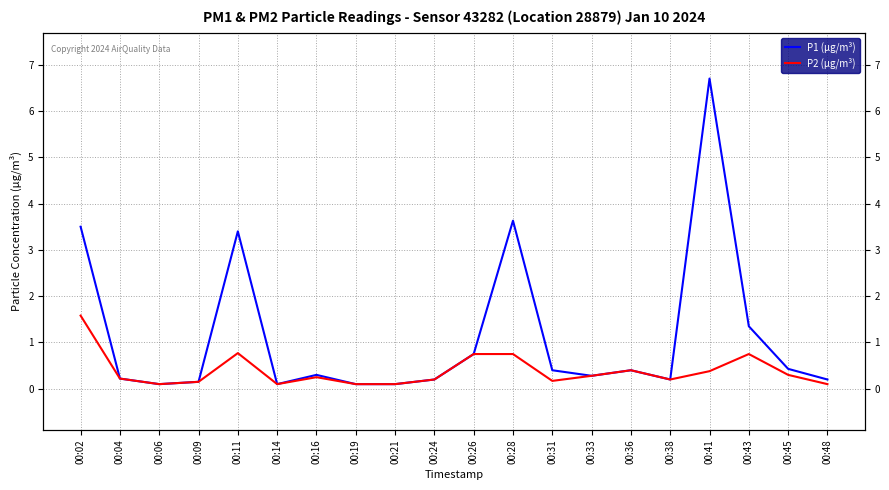

What is the total value across all series at 00:06?

0.2